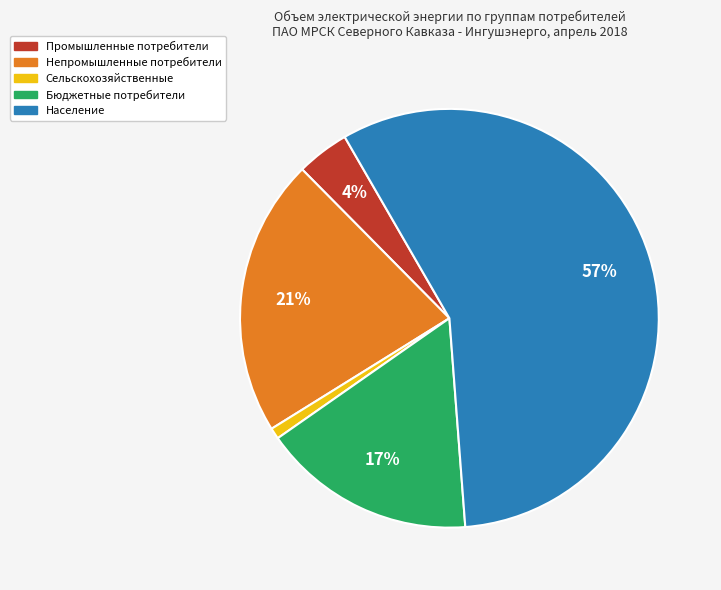

How many segments does this pie chart have?

5